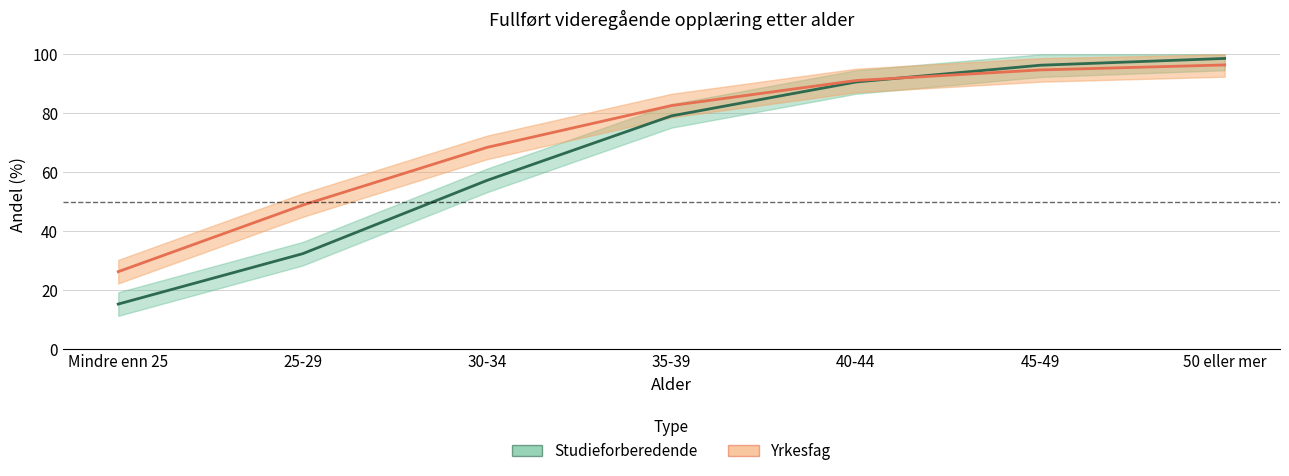

Where does the Studieforberedende series first go above 79?

35-39